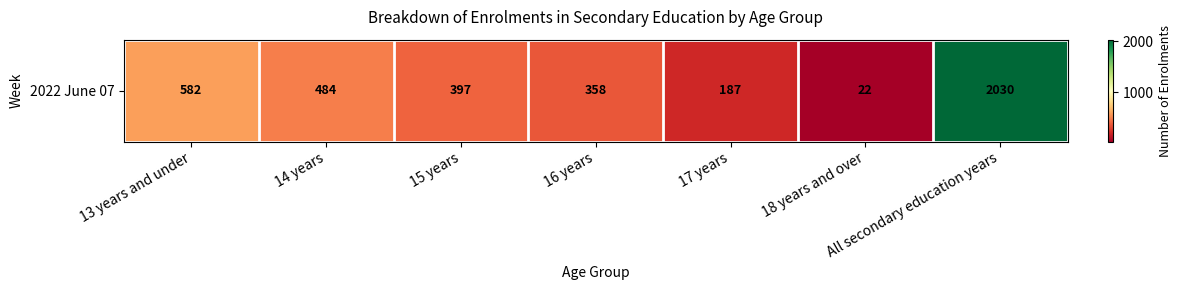

Reading right to left, transcribe all the data shown in this chart.

2030	22	187	358	397	484	582